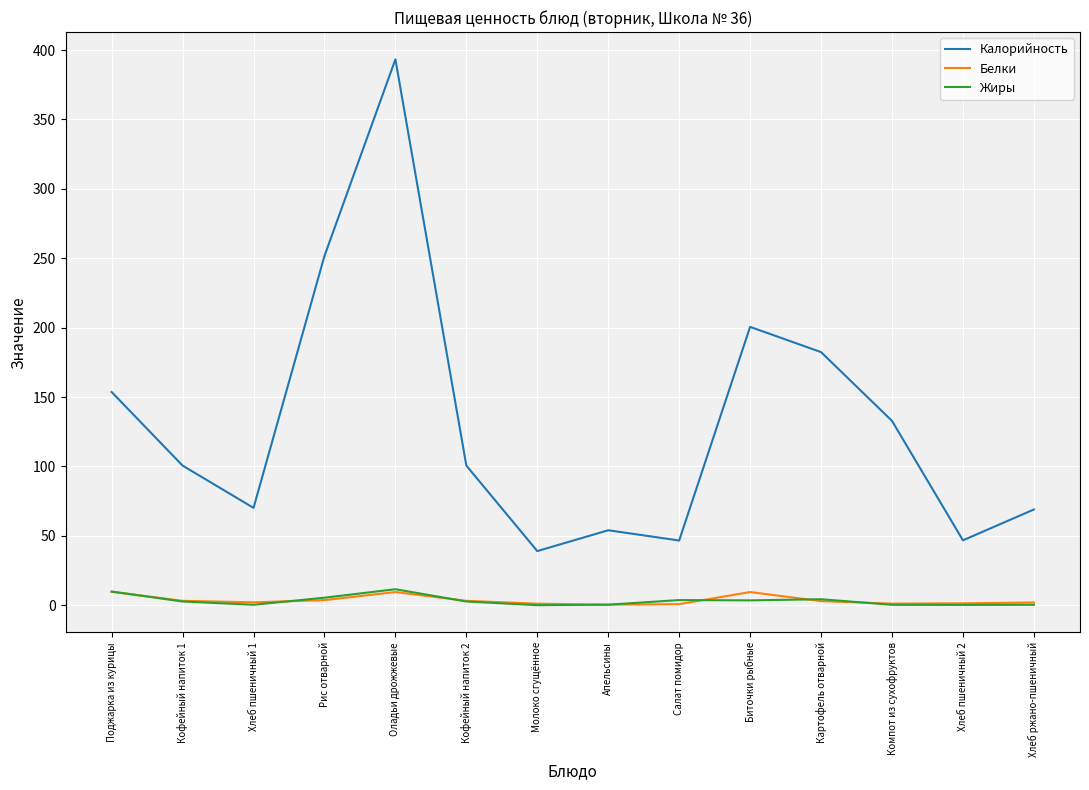

How many values in the Калорийность series exceed 100?

8